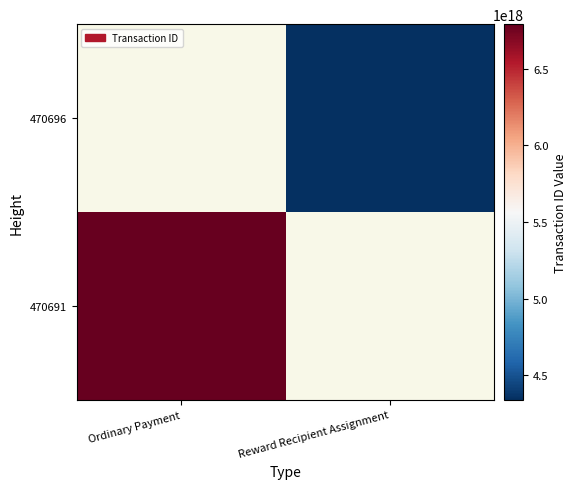

What is the difference between the highest and lowest values at Reward Recipient Assignment?

4340057853067394048